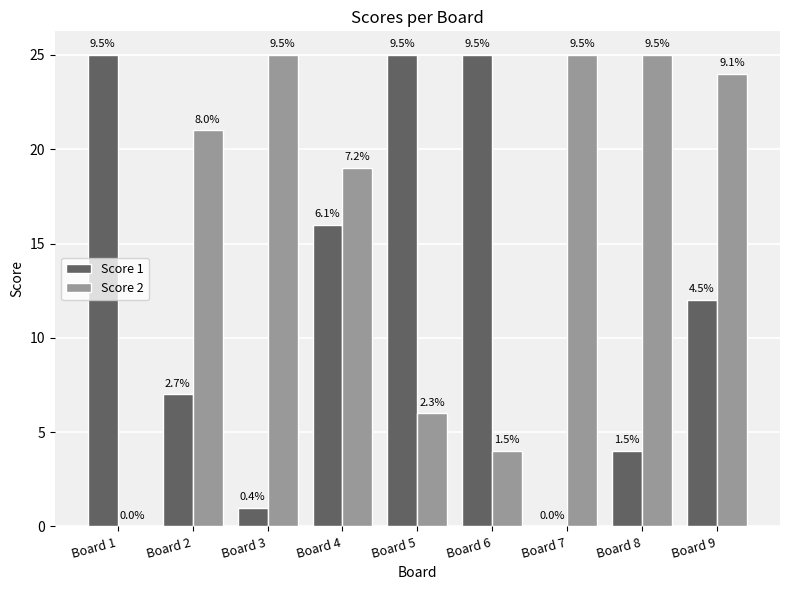

Is it true that Score 1 equals 1 at Board 3?

True